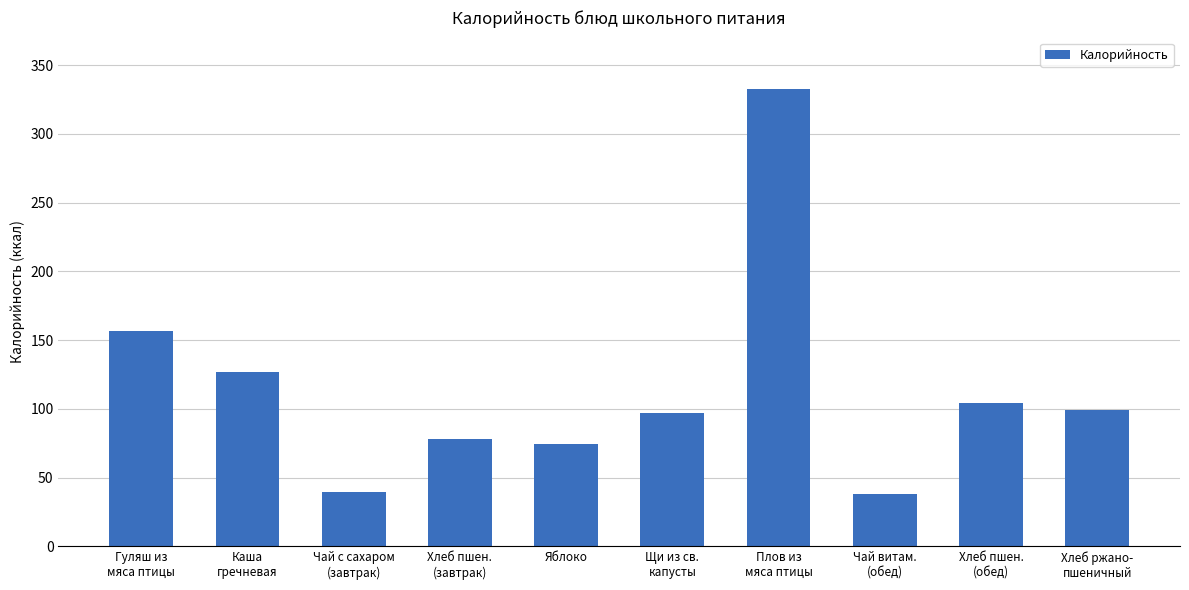

What is the maximum value shown in the chart?

333.0